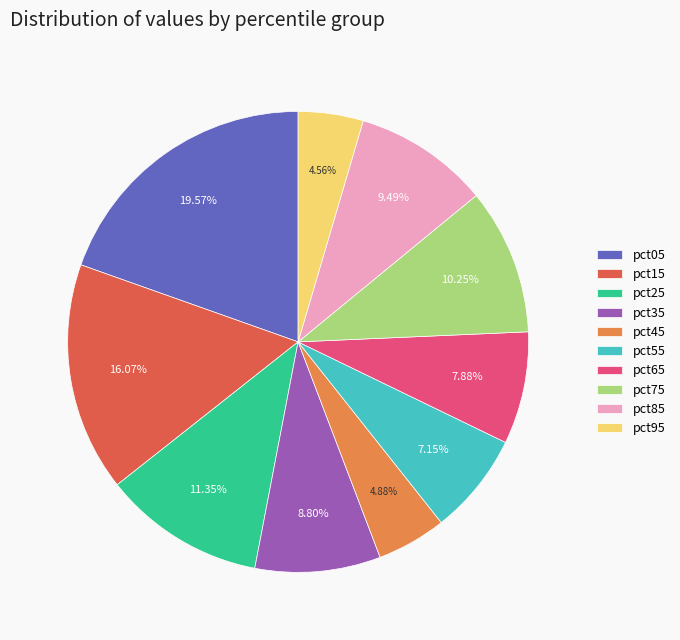

Is the sum of pct35 and pct15 greater than half?

No